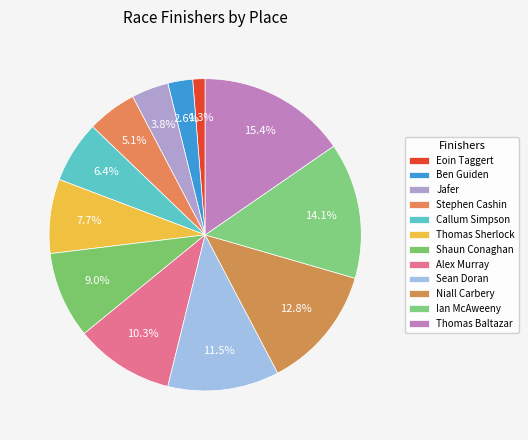

Count the number of slices in the pie.

12